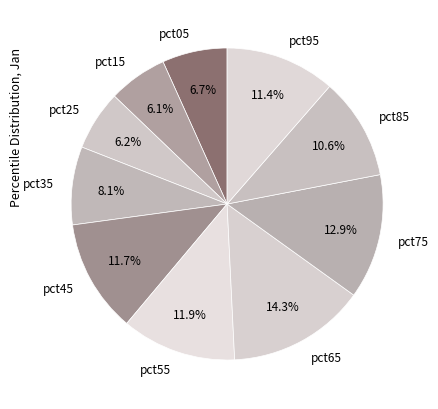

To the nearest percent, what is the combined percentage of pct65 and pct95?

26%